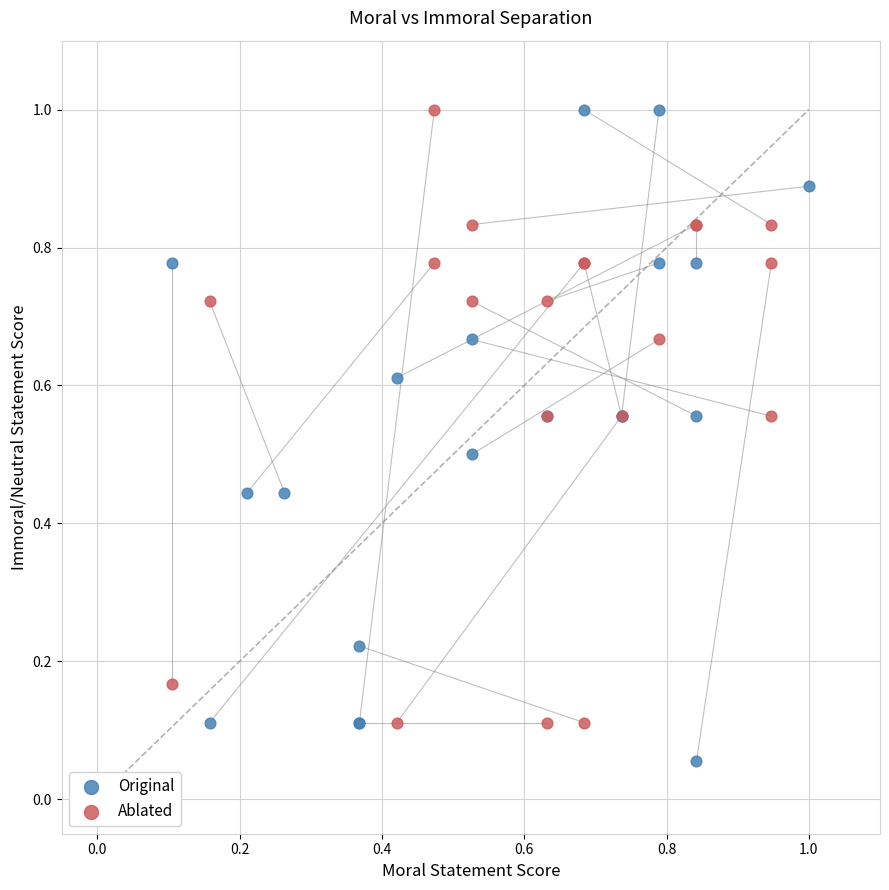

Which series has the largest Y range (max minus min)?

Original